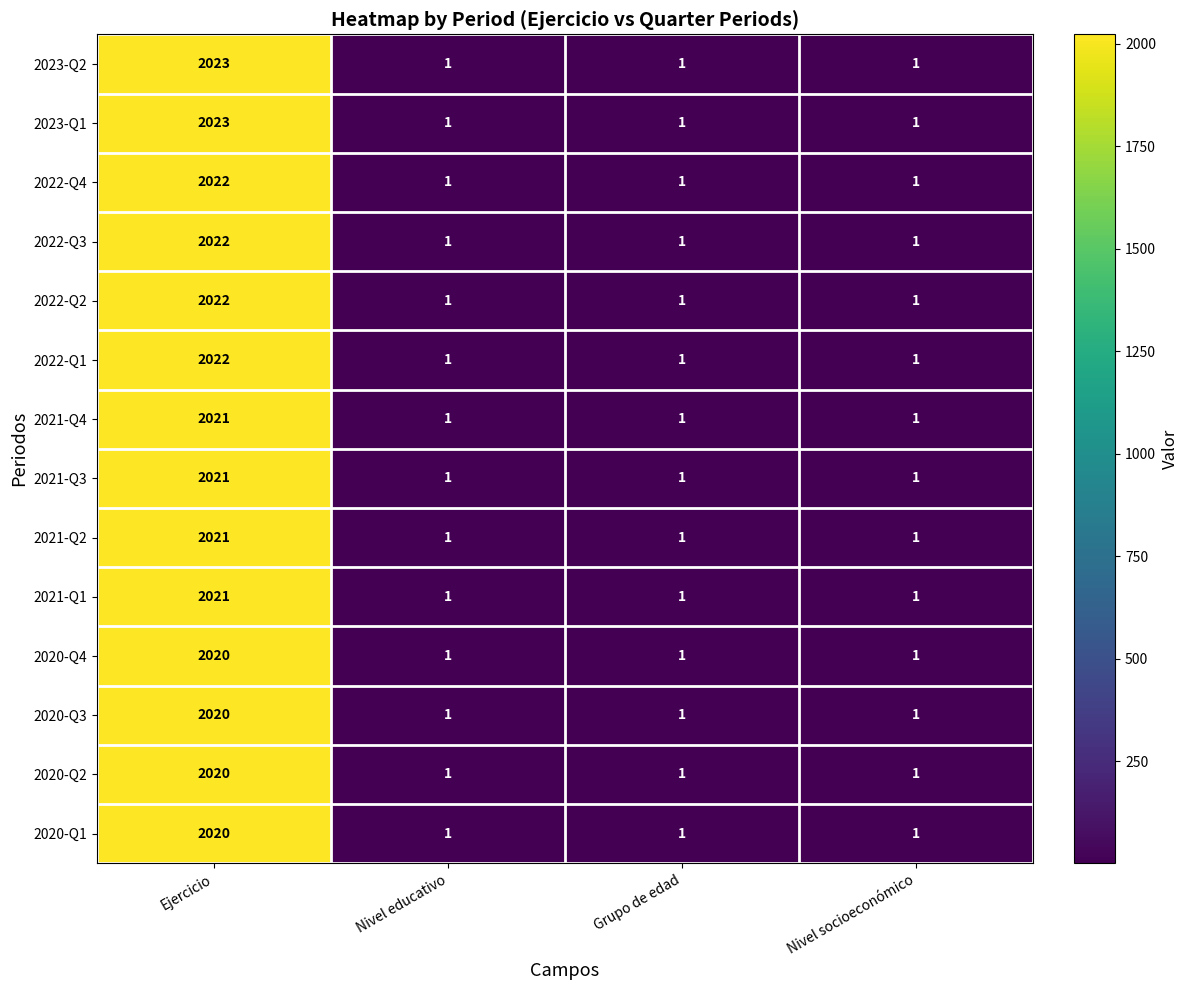

What is the sum of all 2022-Q4 values?

2025